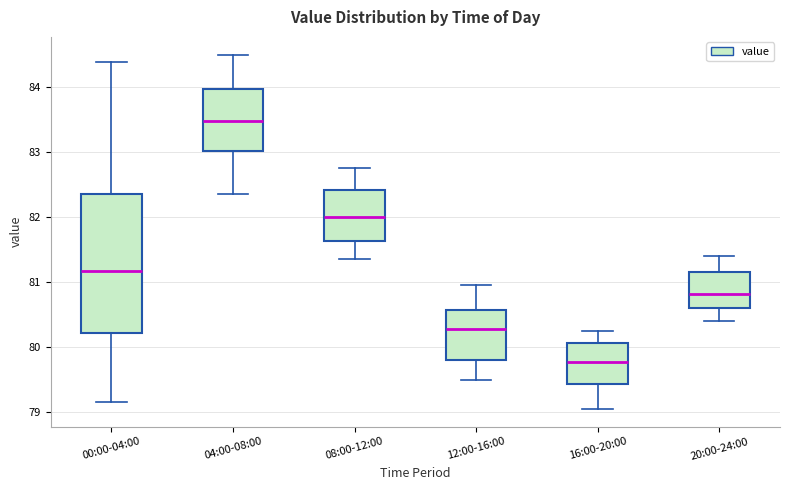

Which box's median line is the highest?

04:00-08:00